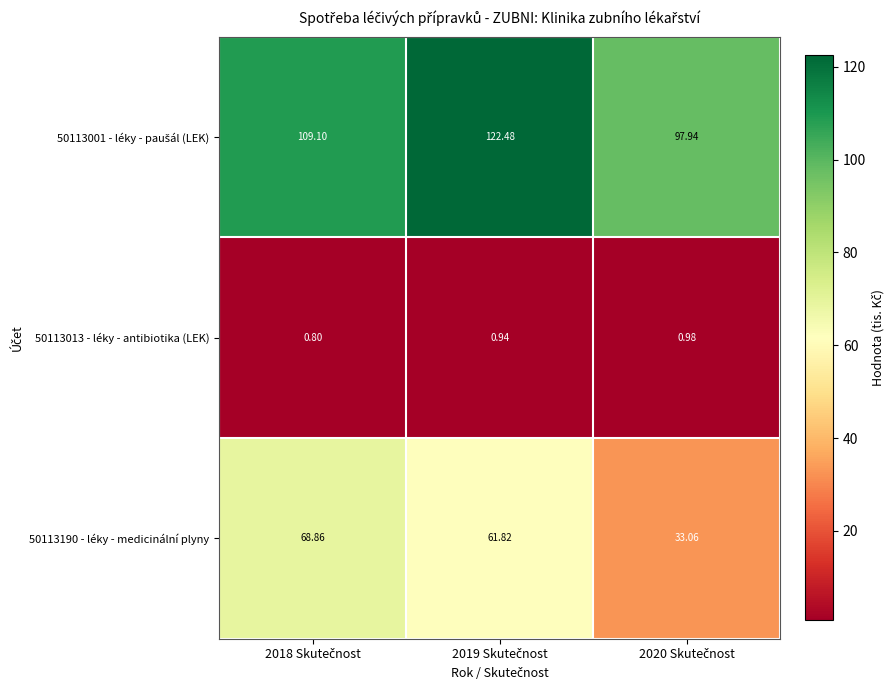

How many categories are shown in the chart?

3